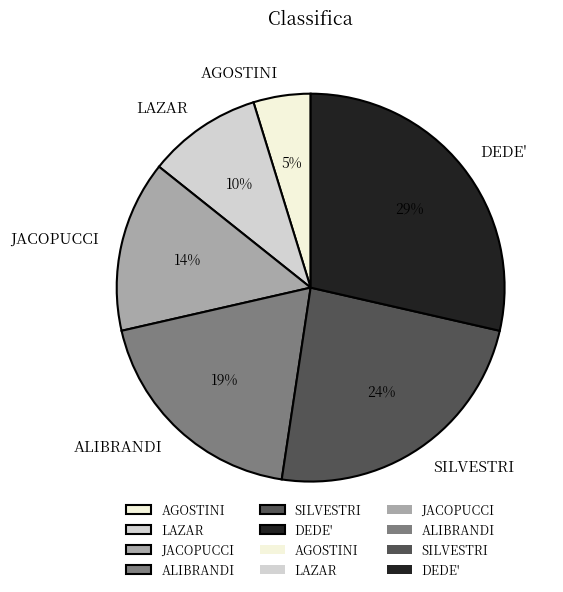

Combined, do SILVESTRI and AGOSTINI account for over 50%?

No